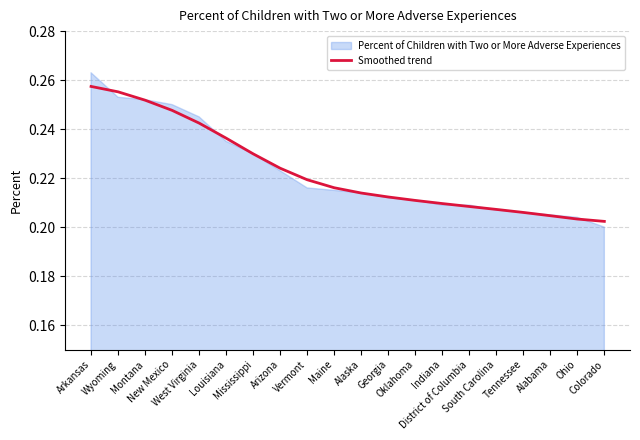

True or false: the data has more than 0 interior local peaks.

False